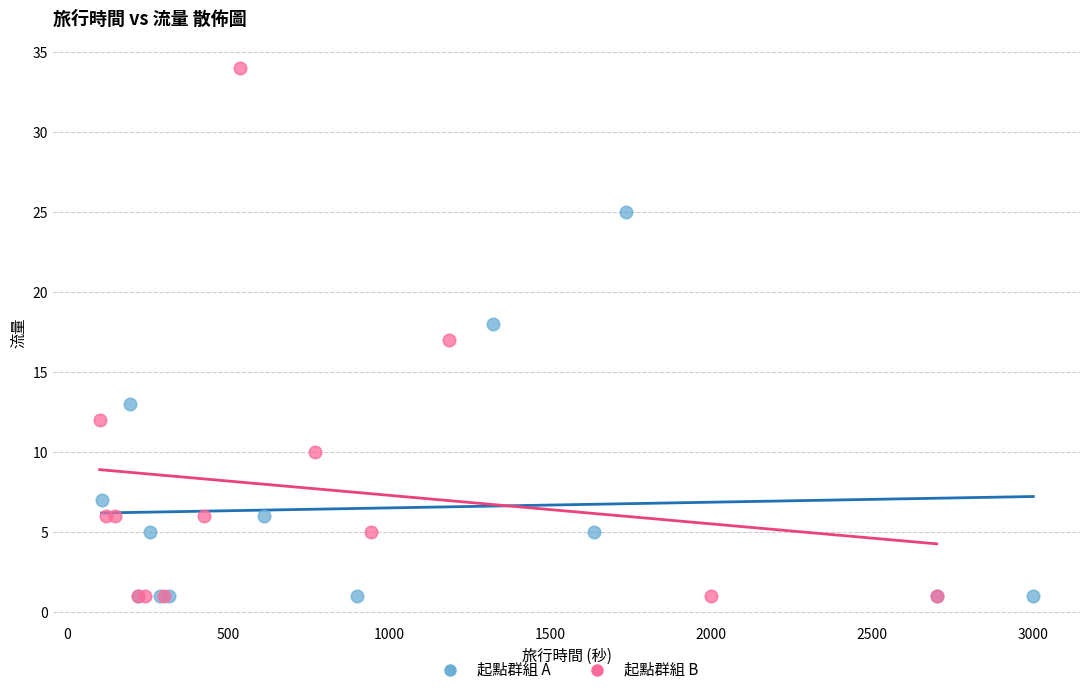

Which series contains the highest Y value?

起點群組 B